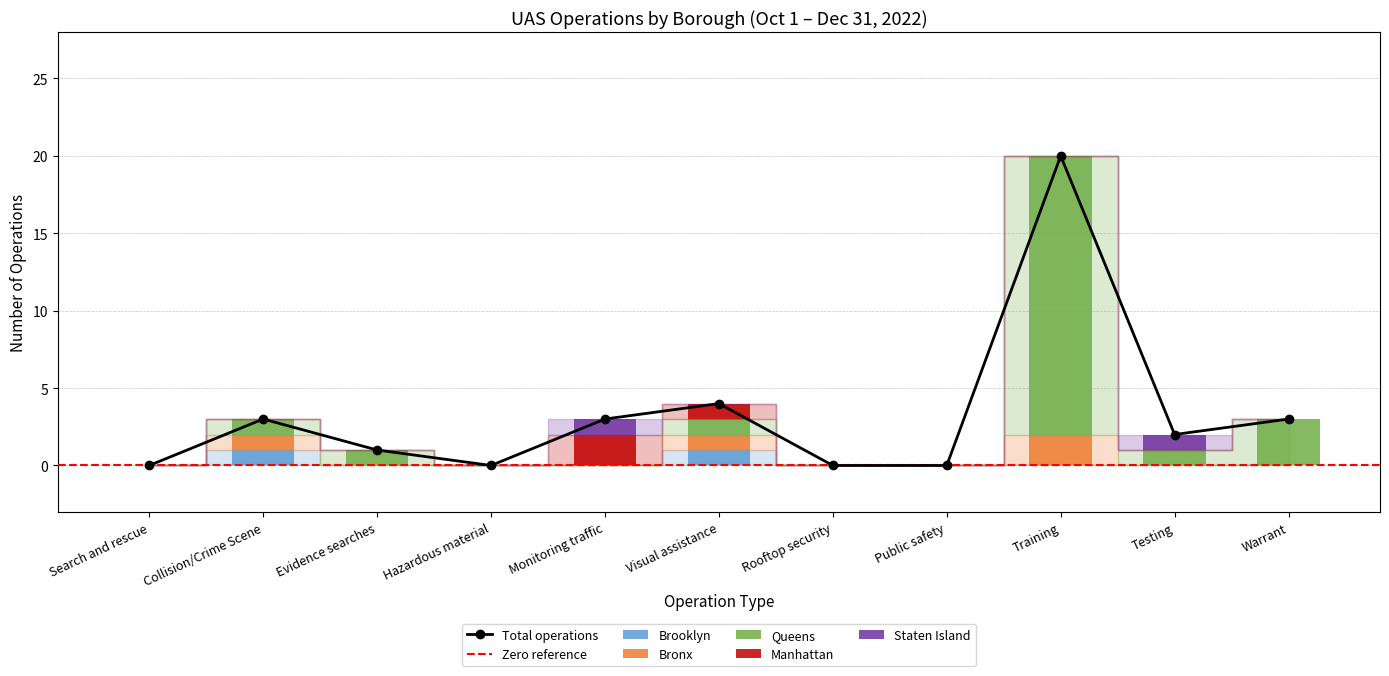

True or false: Queens has a value of 0 at Monitoring traffic.

True